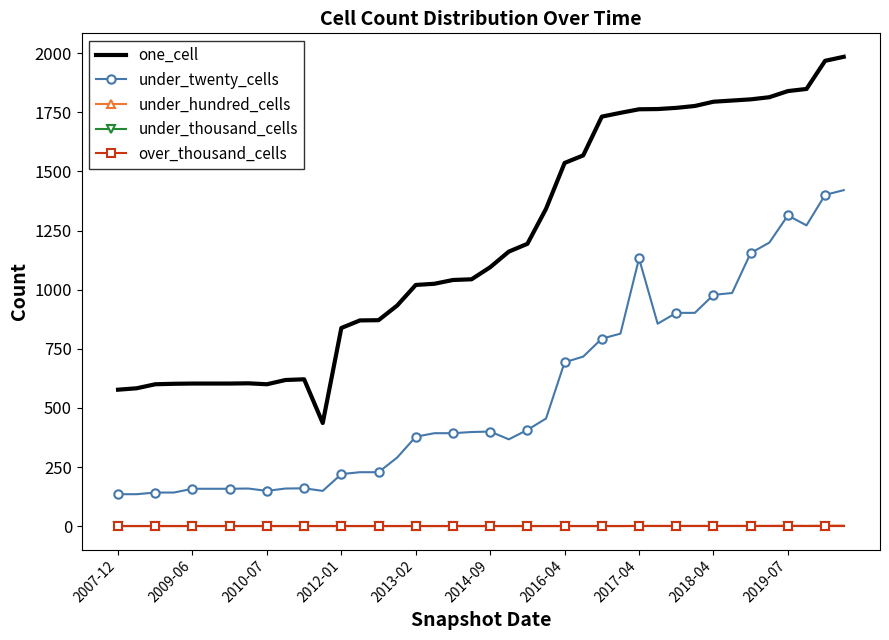

List the series in order of their peak value, lowest first.

under_thousand_cells, over_thousand_cells, under_hundred_cells, under_twenty_cells, one_cell